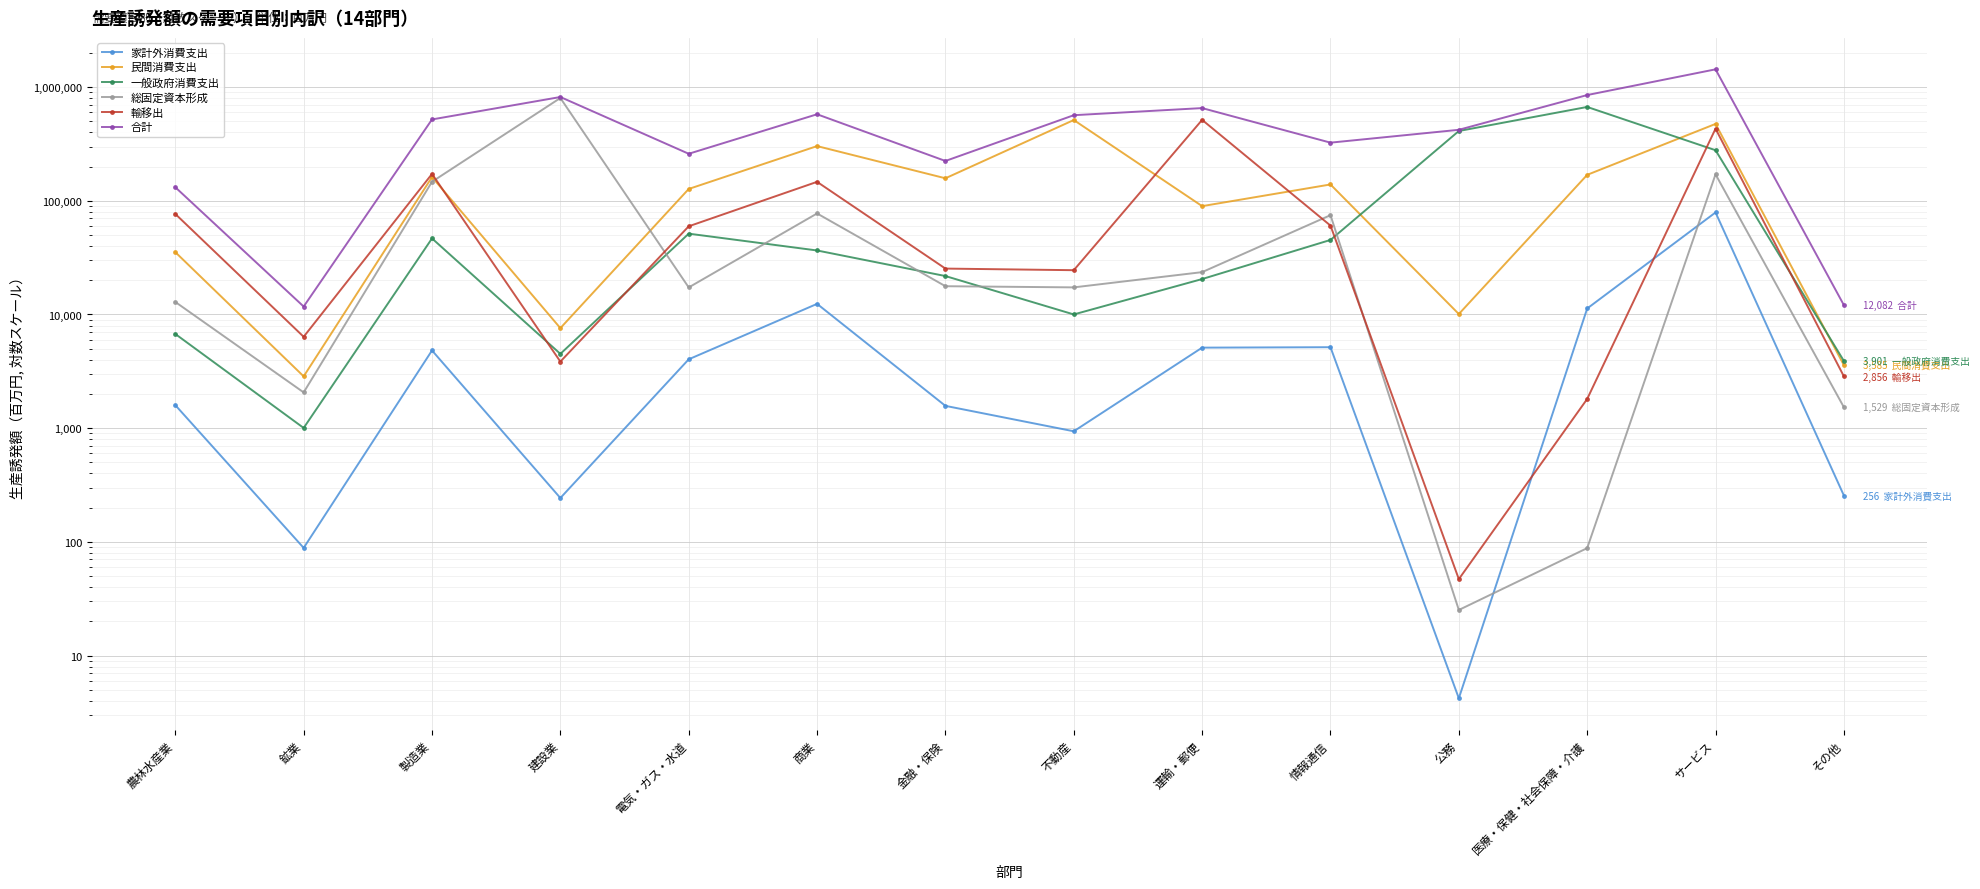

True or false: 総固定資本形成 and 輸移出 intersect in this chart.

True